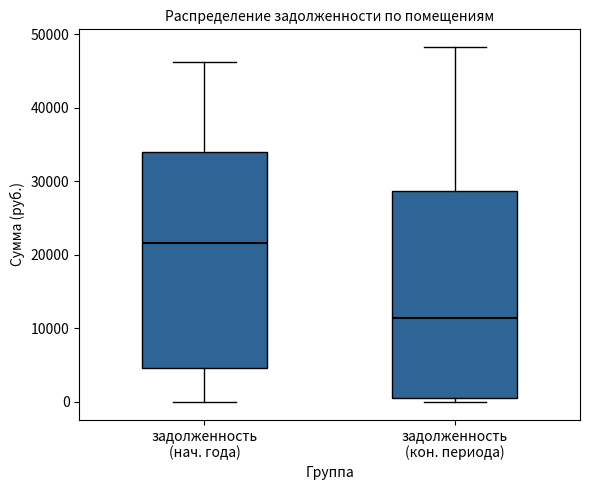

Which box is the tallest, from its lower edge to its upper edge?

задолженность (нач. года)